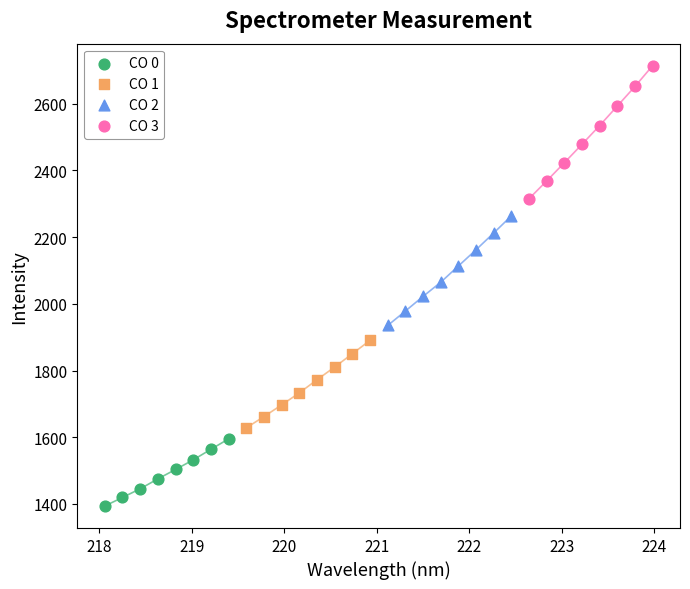

Which series has the widest spread of Y values?

CO 3